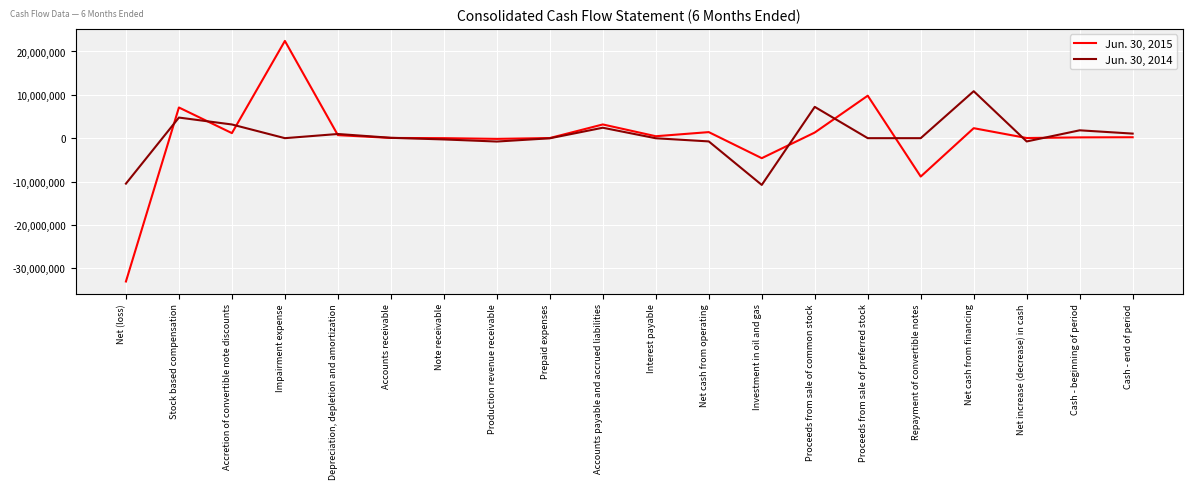

How many lines are shown in the chart?

2